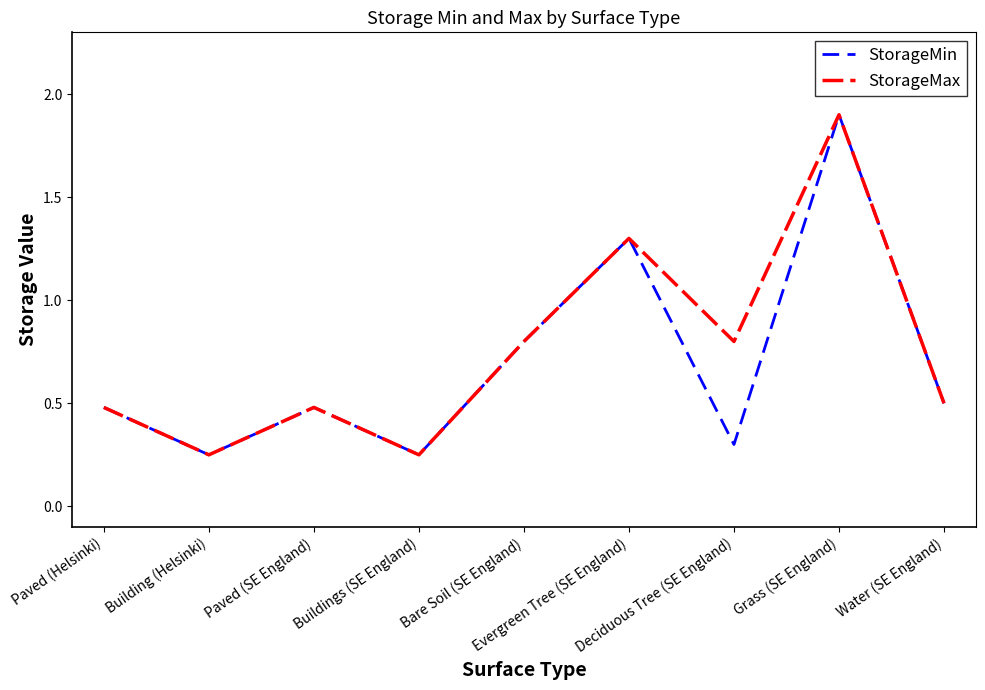

What is the total value across all series at Building (Helsinki)?

0.5